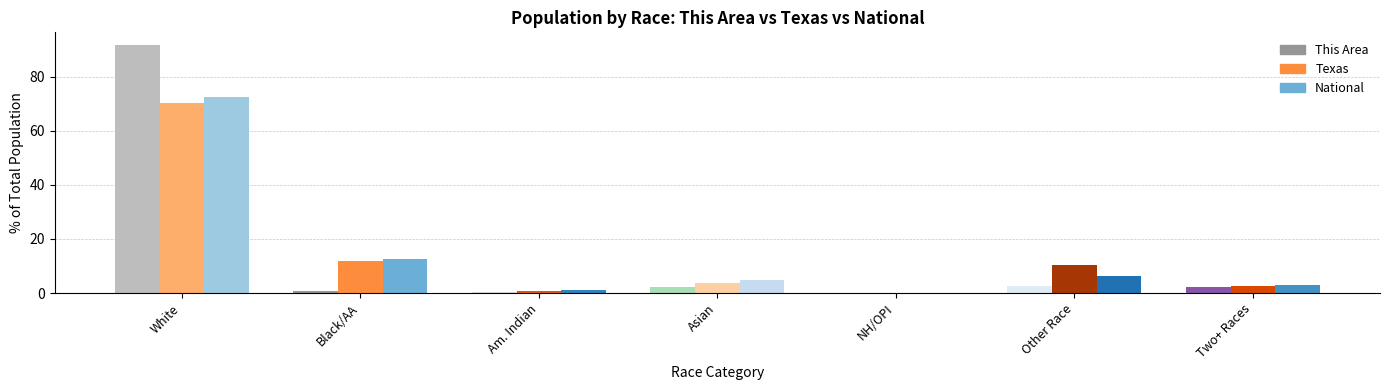

Which series has the largest range (max minus min)?

This Area